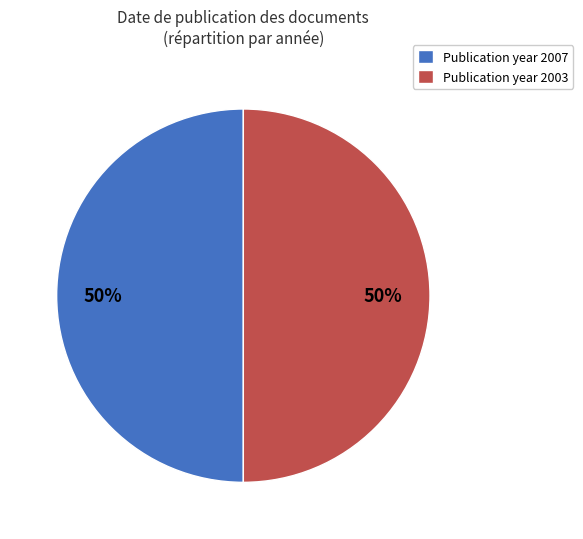

To the nearest percent, what is the average slice percentage?

50%